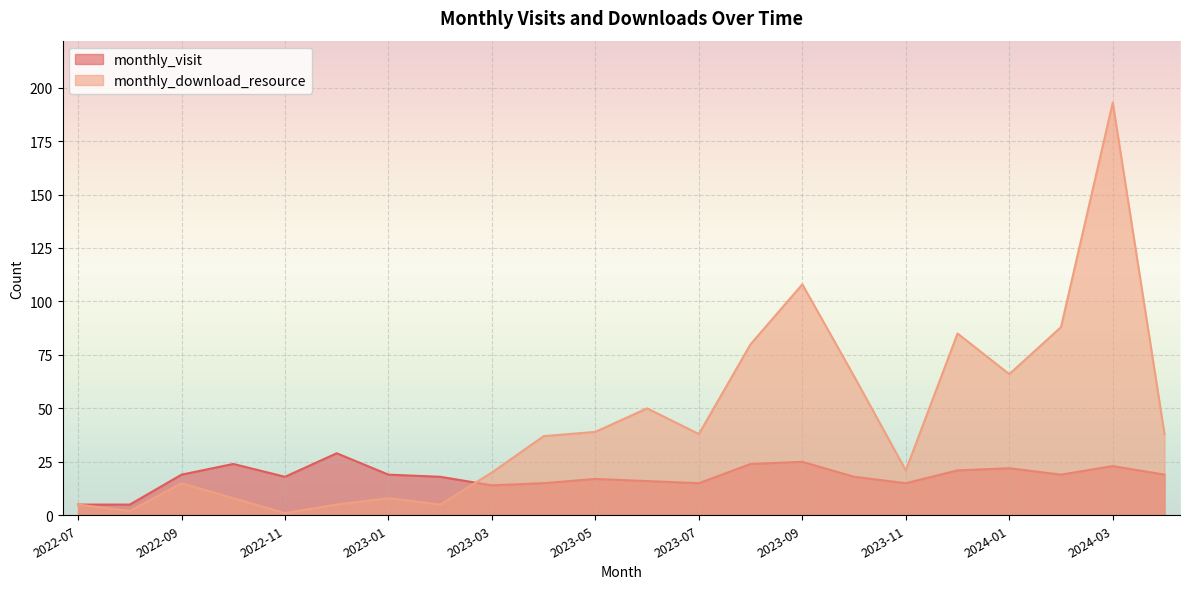

How many interior local valleys does the monthly_download_resource series have?

6